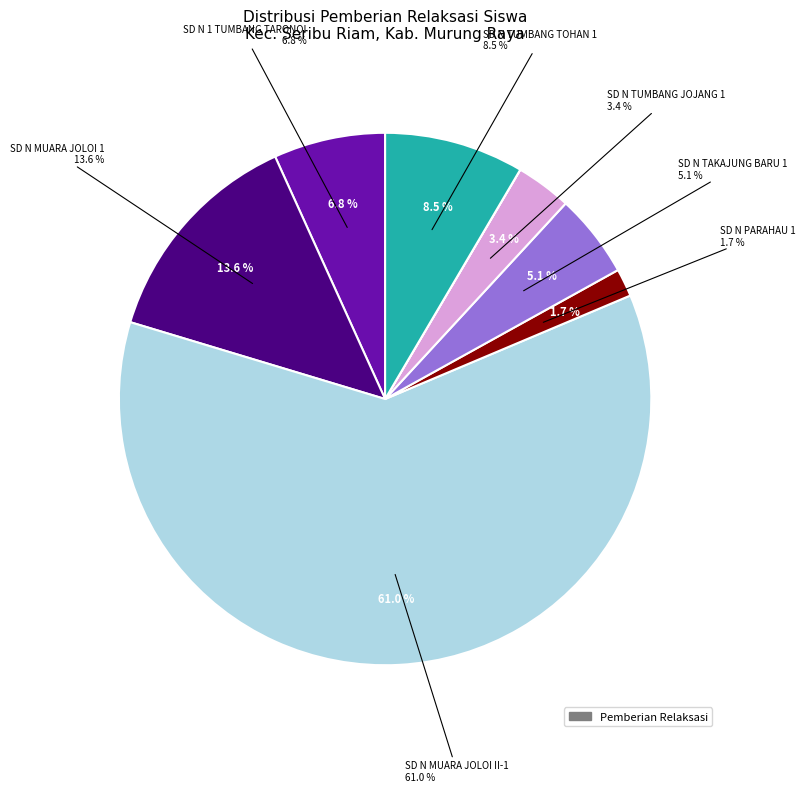

What is the largest slice in the pie chart?

SD NEGERI MUARA JOLOI II-1